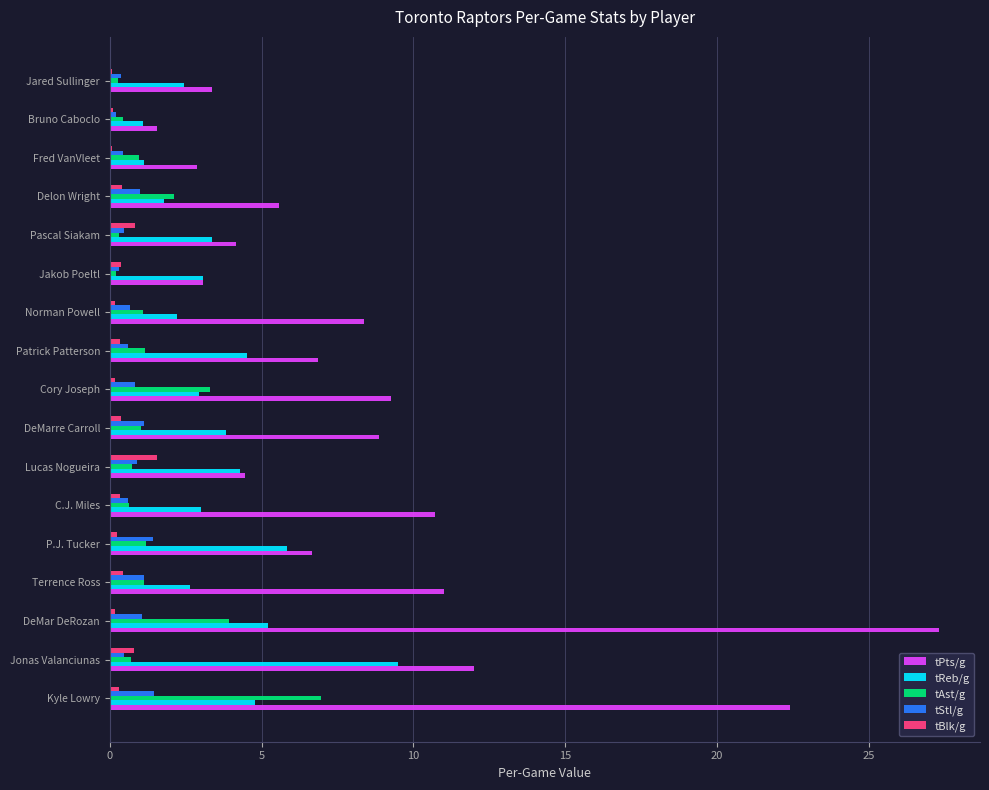

How many distinct data groups are displayed?

5